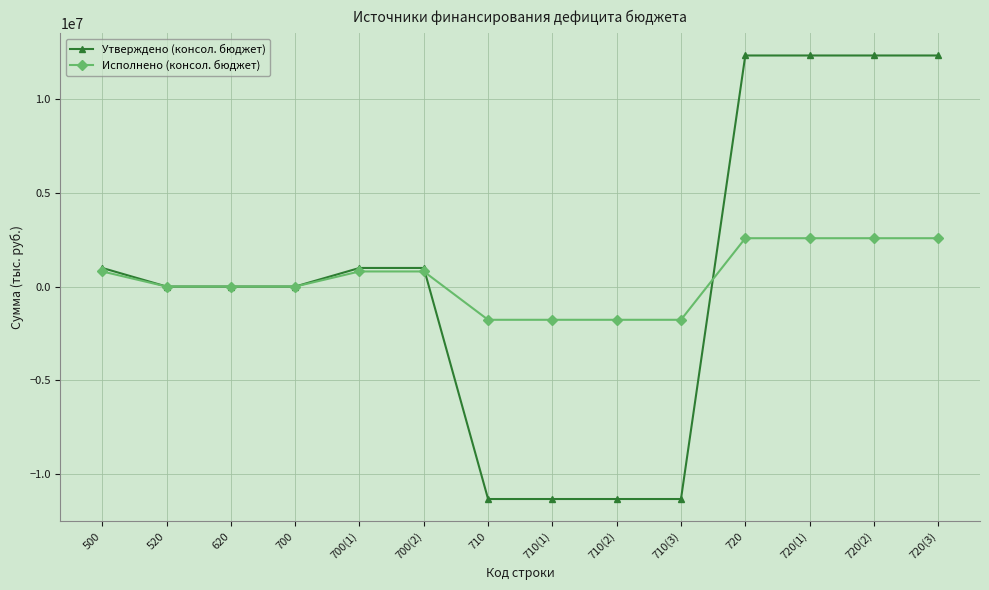

What is the approximate value of Исполнено (консол. бюджет) at 710?

-1770770.7